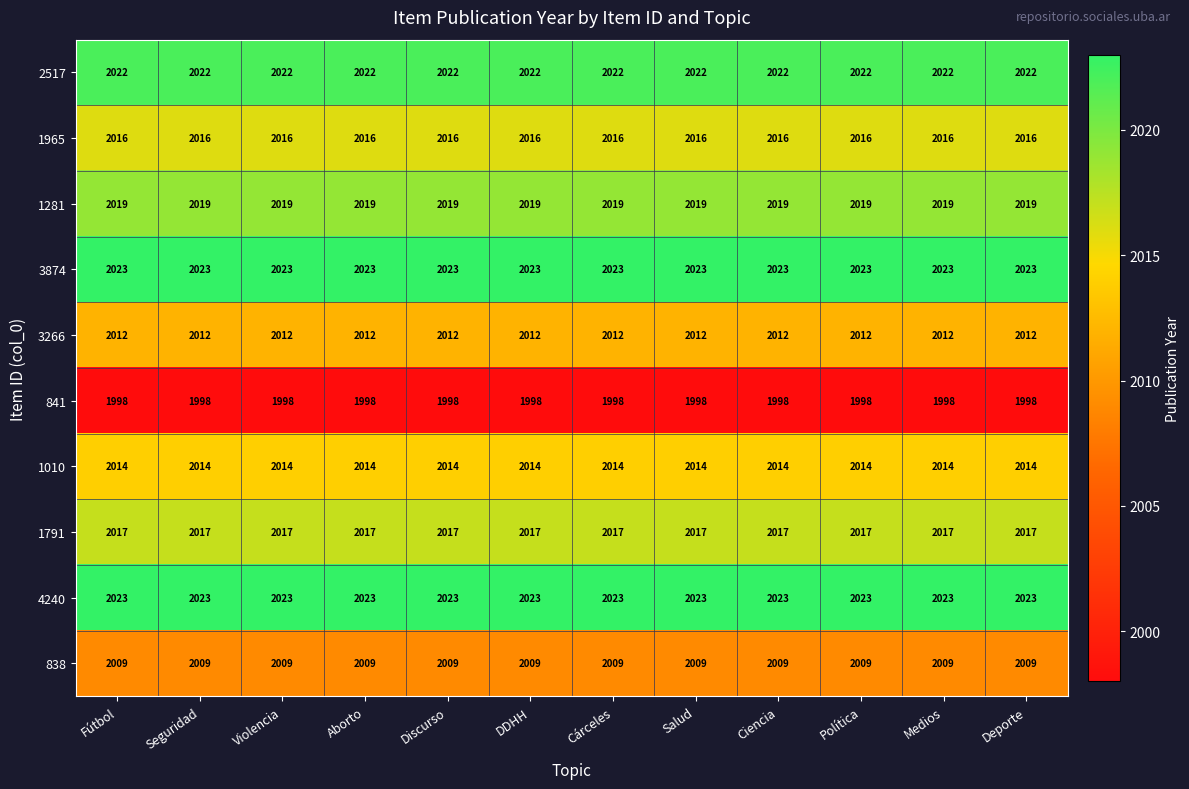

What is the smallest value displayed?

1998